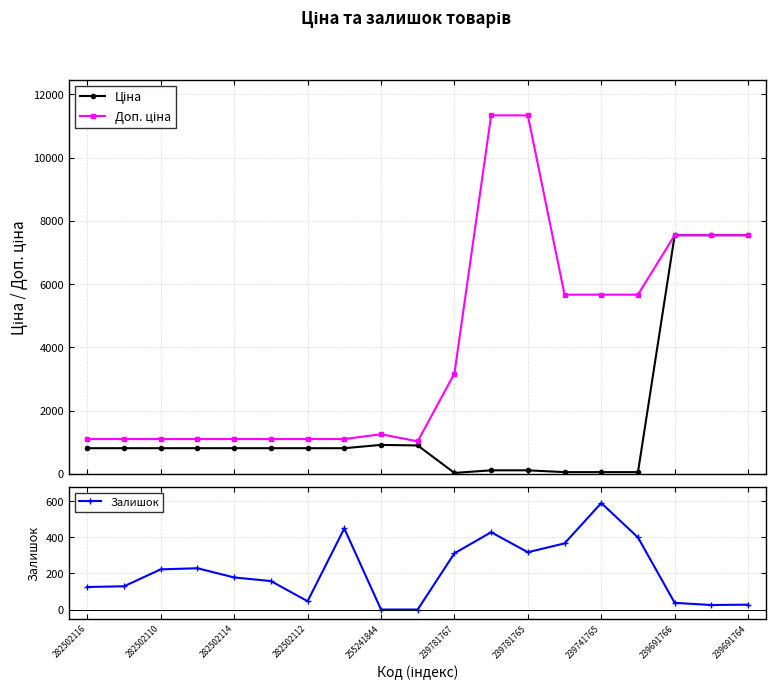

The value of Залишок at 239691764 is 27. True or false?

True